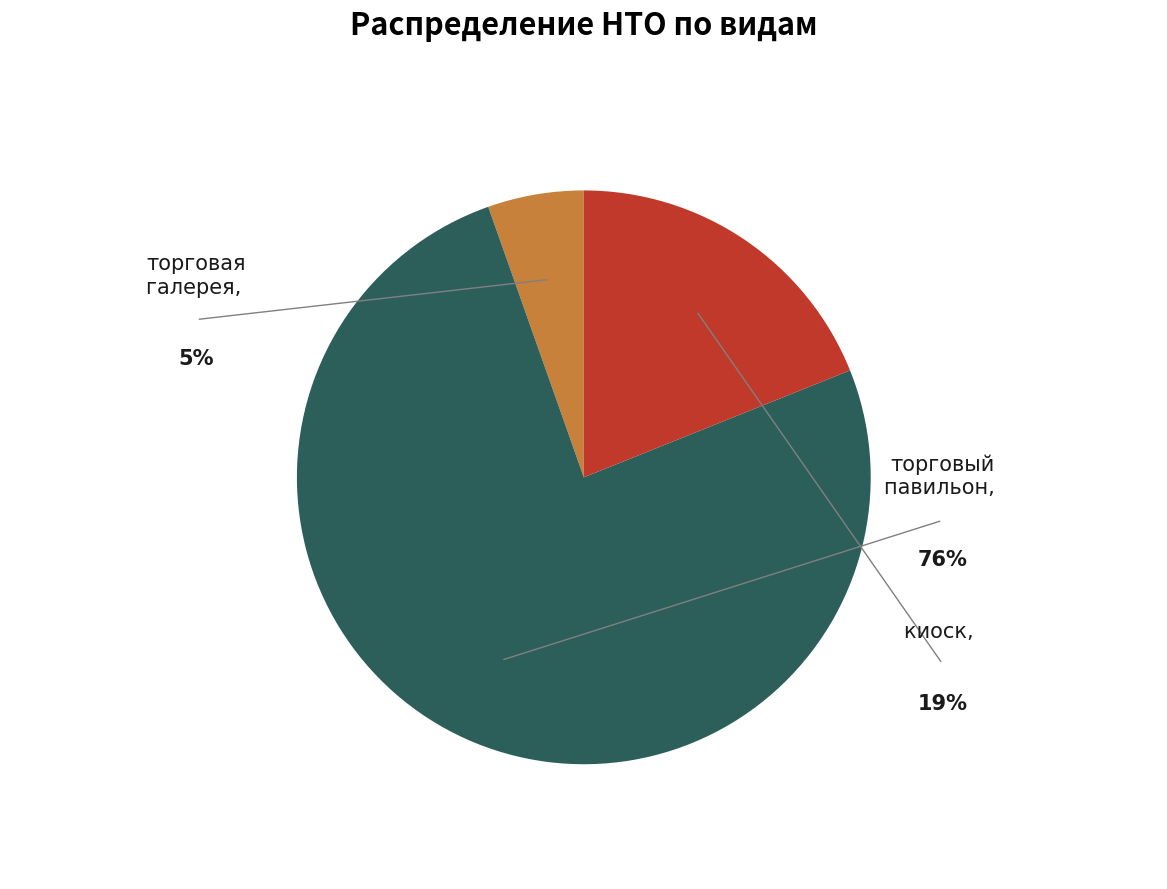

Is the sum of торговый павильон and киоск greater than half?

Yes